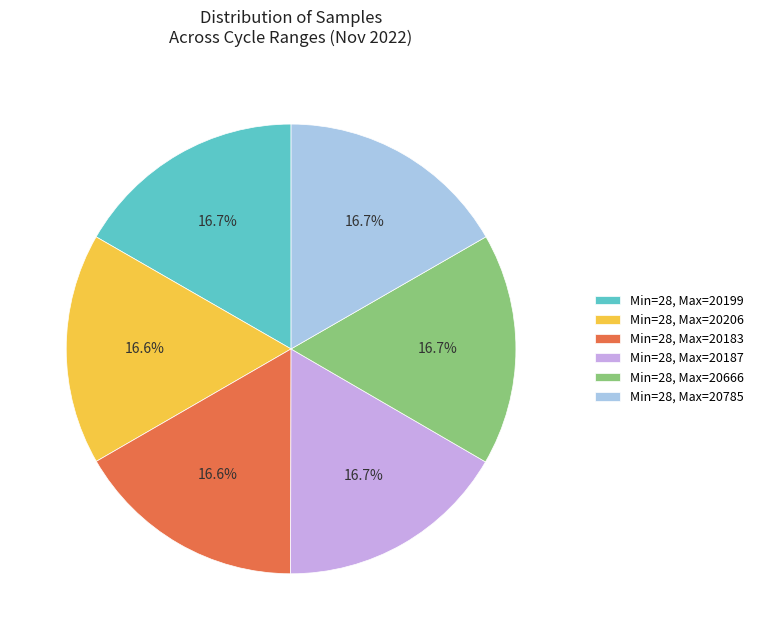

Is there any slice that represents more than half of the pie?

No